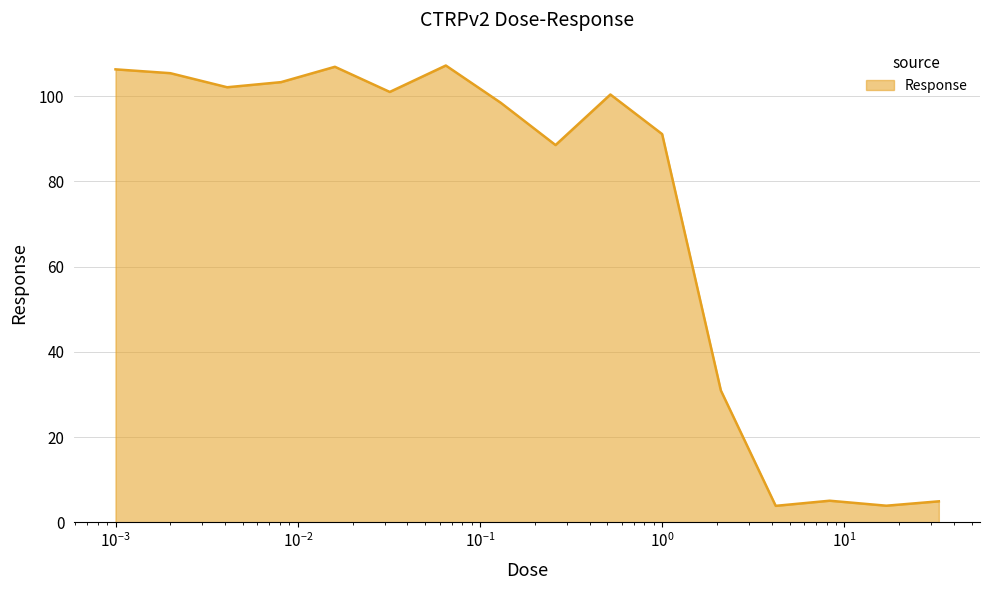

How many categories are shown in the chart?

16